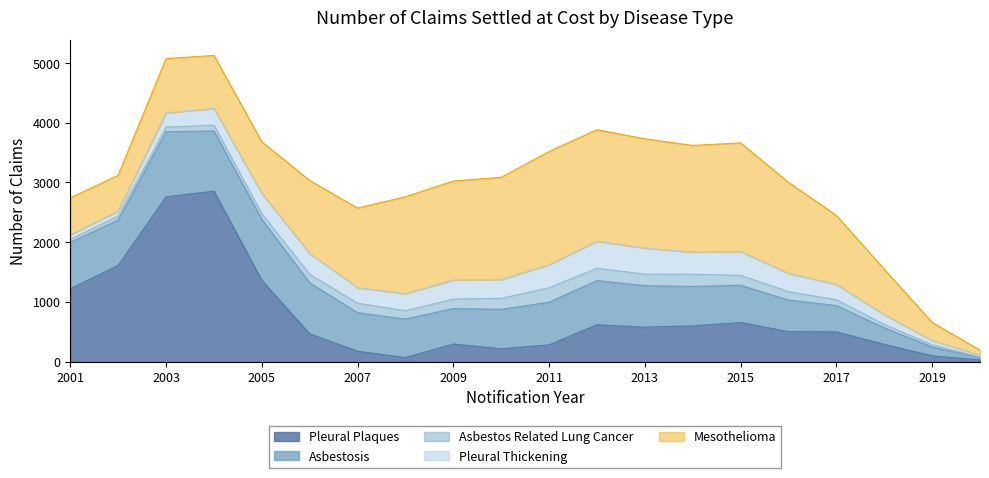

At which label does Pleural Plaques first exceed 502?

2001